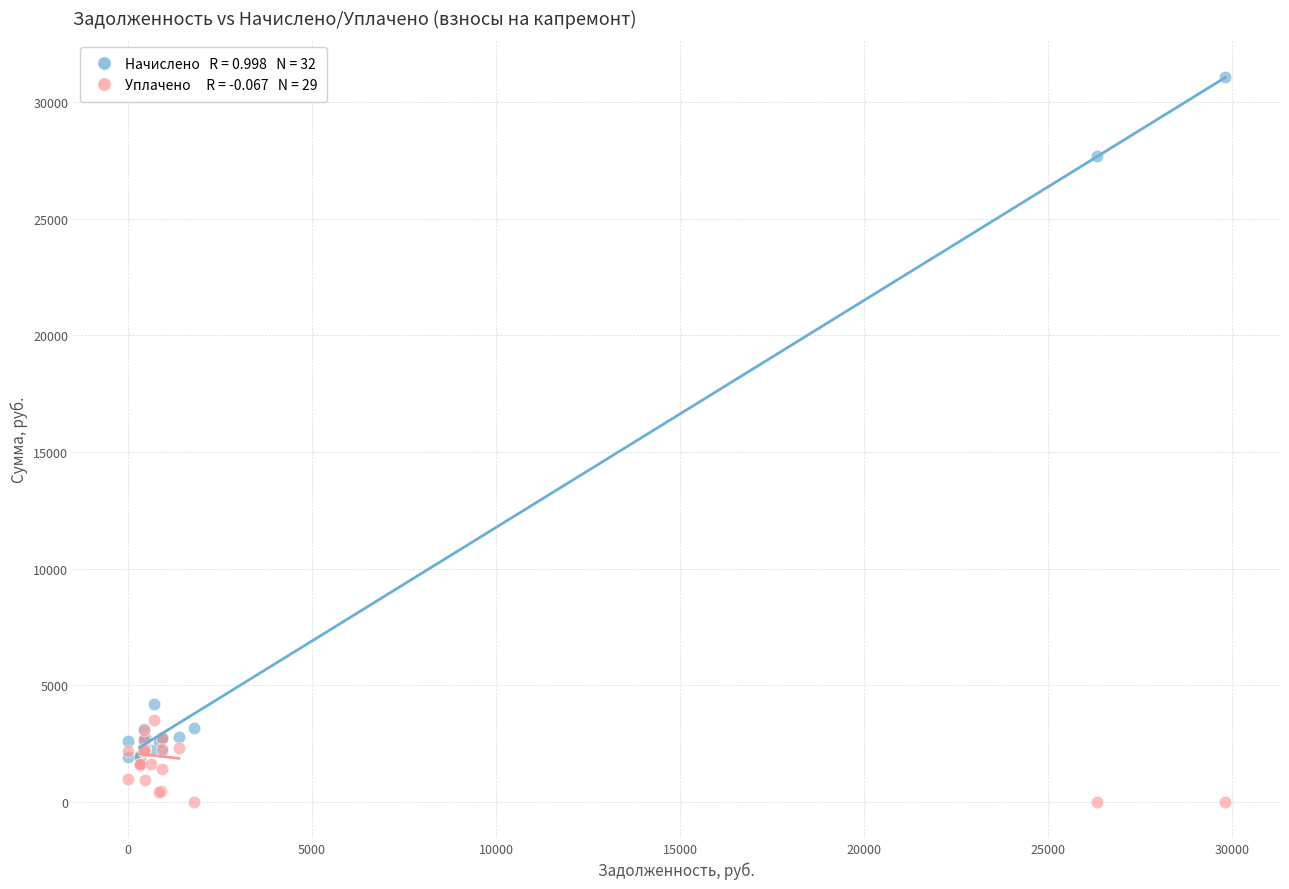

Across all series, what Y value is closest to 15552?

4198.4